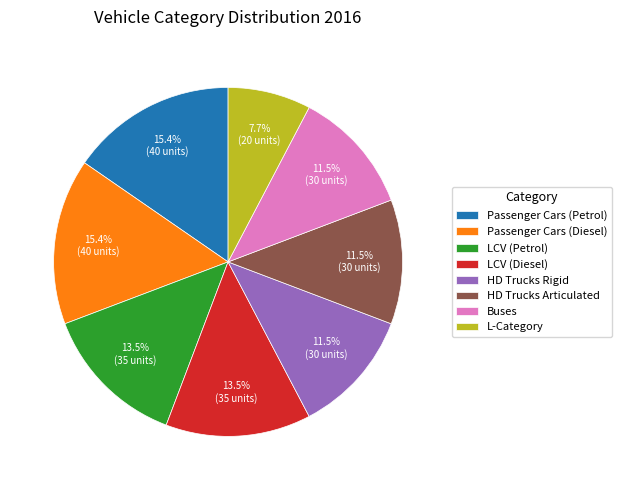

What percentage do HD Trucks Articulated and Passenger Cars (Petrol) together represent?

26.9%